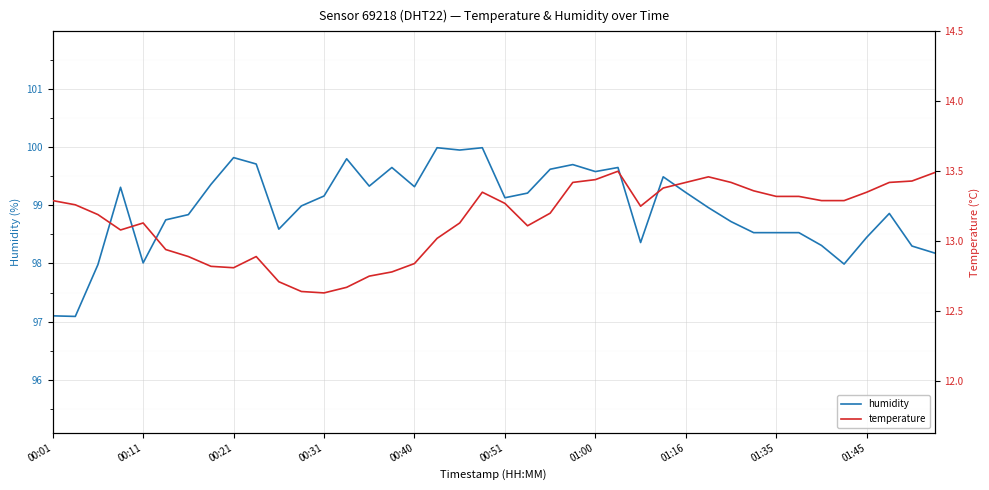

What is the lowest value of the humidity series?

97.1